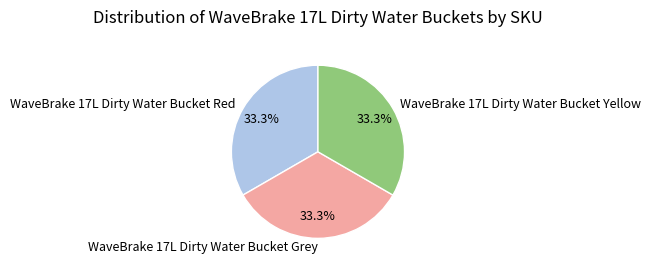

What is the ratio of the value at WaveBrake 17L Dirty Water Bucket Red to the value at WaveBrake 17L Dirty Water Bucket Yellow?

1.0